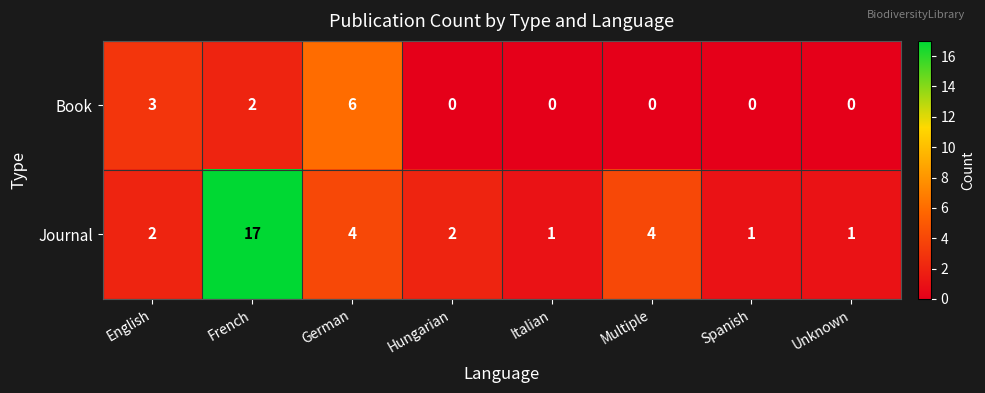

What is the difference between the maximum and minimum values in the Journal series?

16